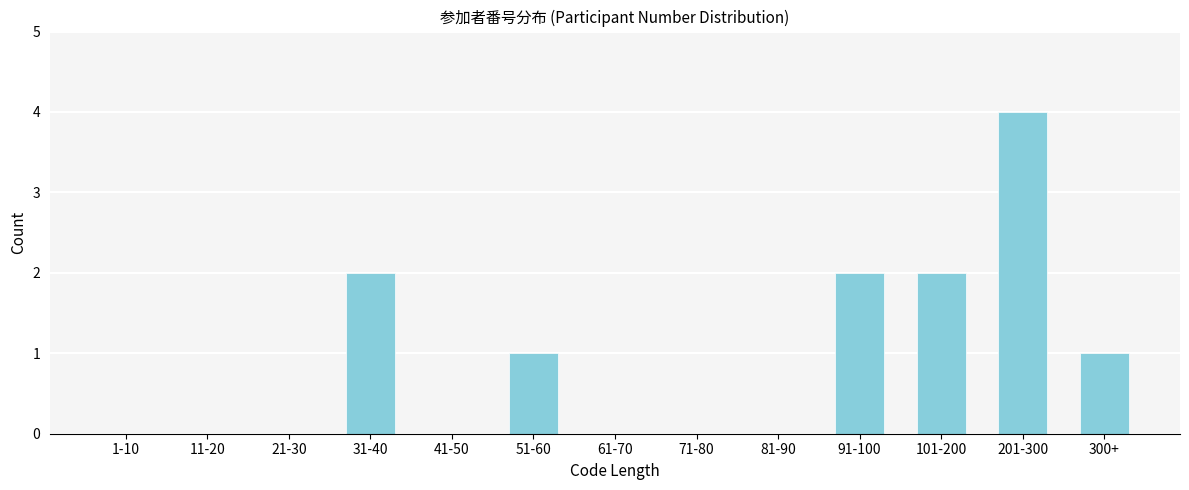

Reading left to right, list all the values displayed in this chart.

1-10=0	11-20=0	21-30=0	31-40=2	41-50=0	51-60=1	61-70=0	71-80=0	81-90=0	91-100=2	101-200=2	201-300=4	300+=1